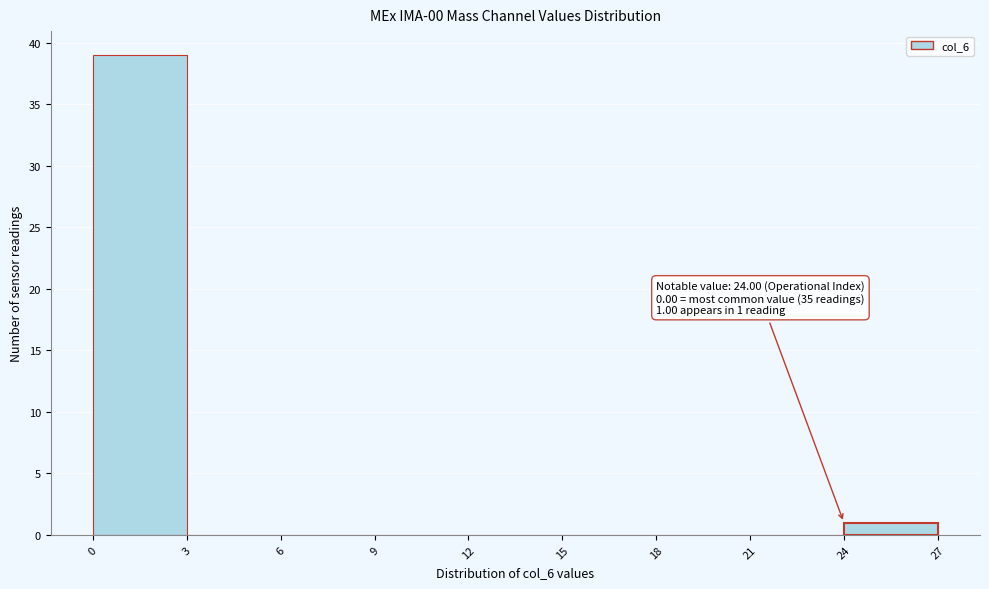

Over which range of the x-axis is the bar tallest?

0 to 3